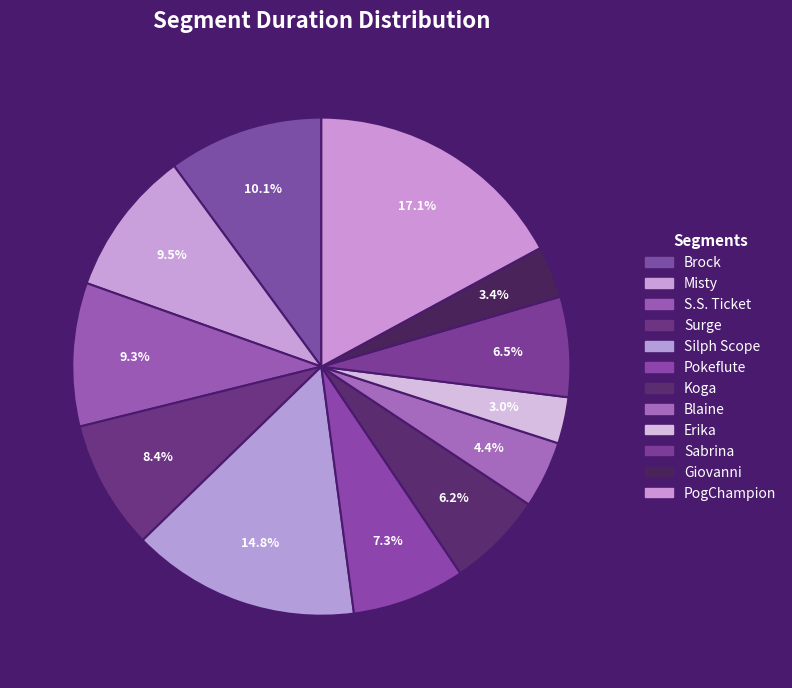

Rank the categories by value from highest to lowest.

PogChampion, Silph Scope, Brock, Misty, S.S. Ticket, Surge, Pokeflute, Sabrina, Koga, Blaine, Giovanni, Erika